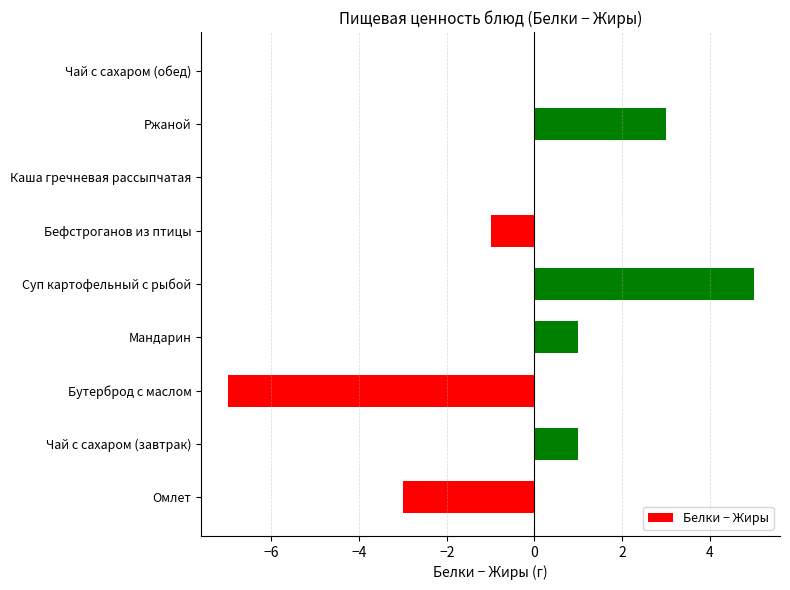

The value at Бутерброд с маслом is -3. True or false?

False